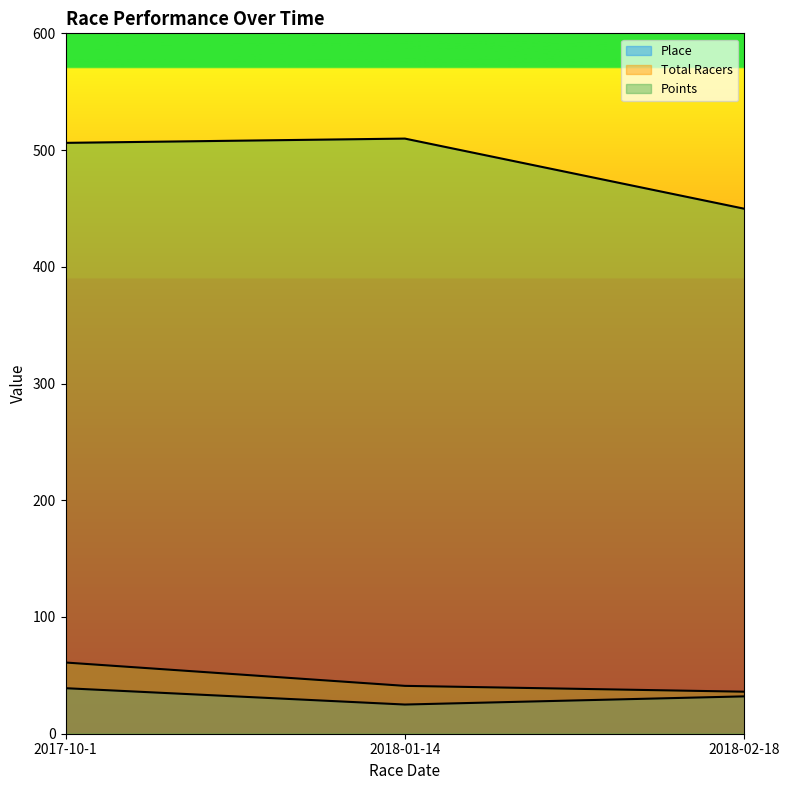

Reading left to right, what are all the values shown in this chart?

Place: 39.0	25.0	32.0
Total Racers: 61.0	41.0	36.0
Points: 506.2	509.8	449.8